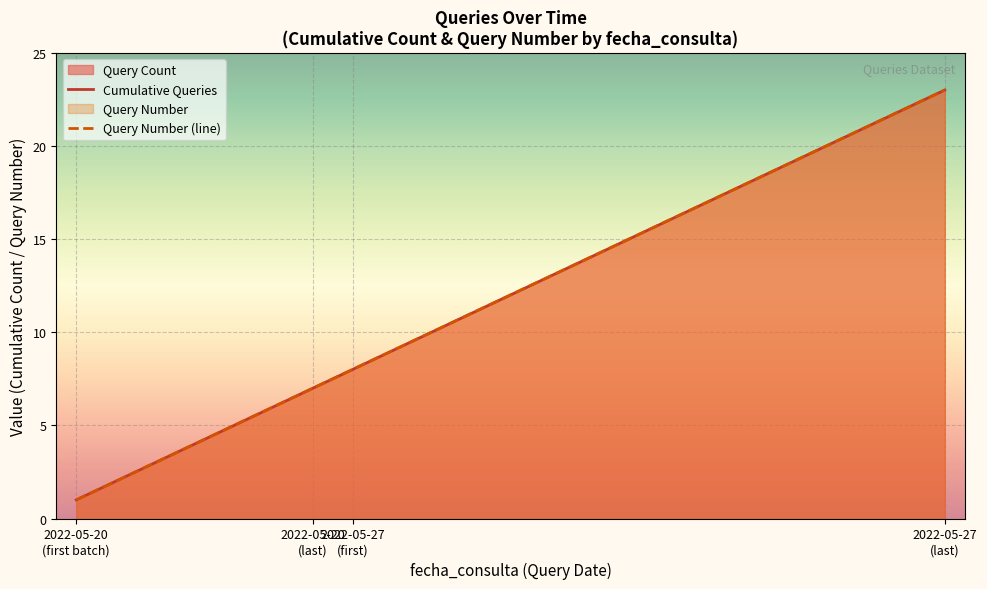

True or false: Cumulative Queries and Query Number (line) intersect in this chart.

False